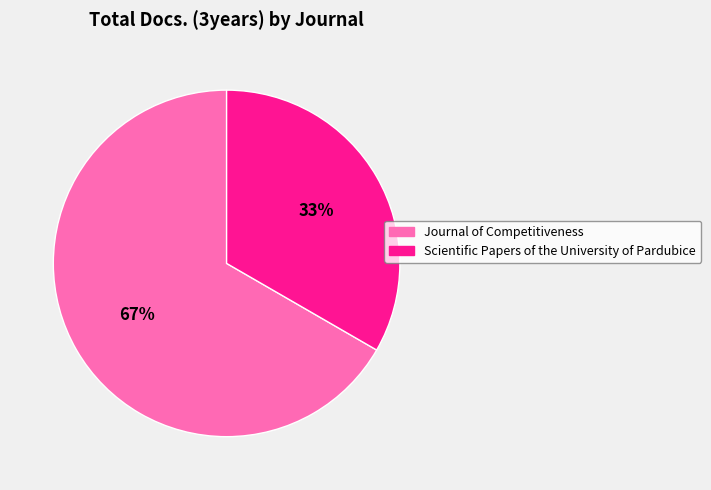

Approximately how many times larger is the value at Scientific Papers of the University of Pardubice compared to Journal of Competitiveness?

0.5